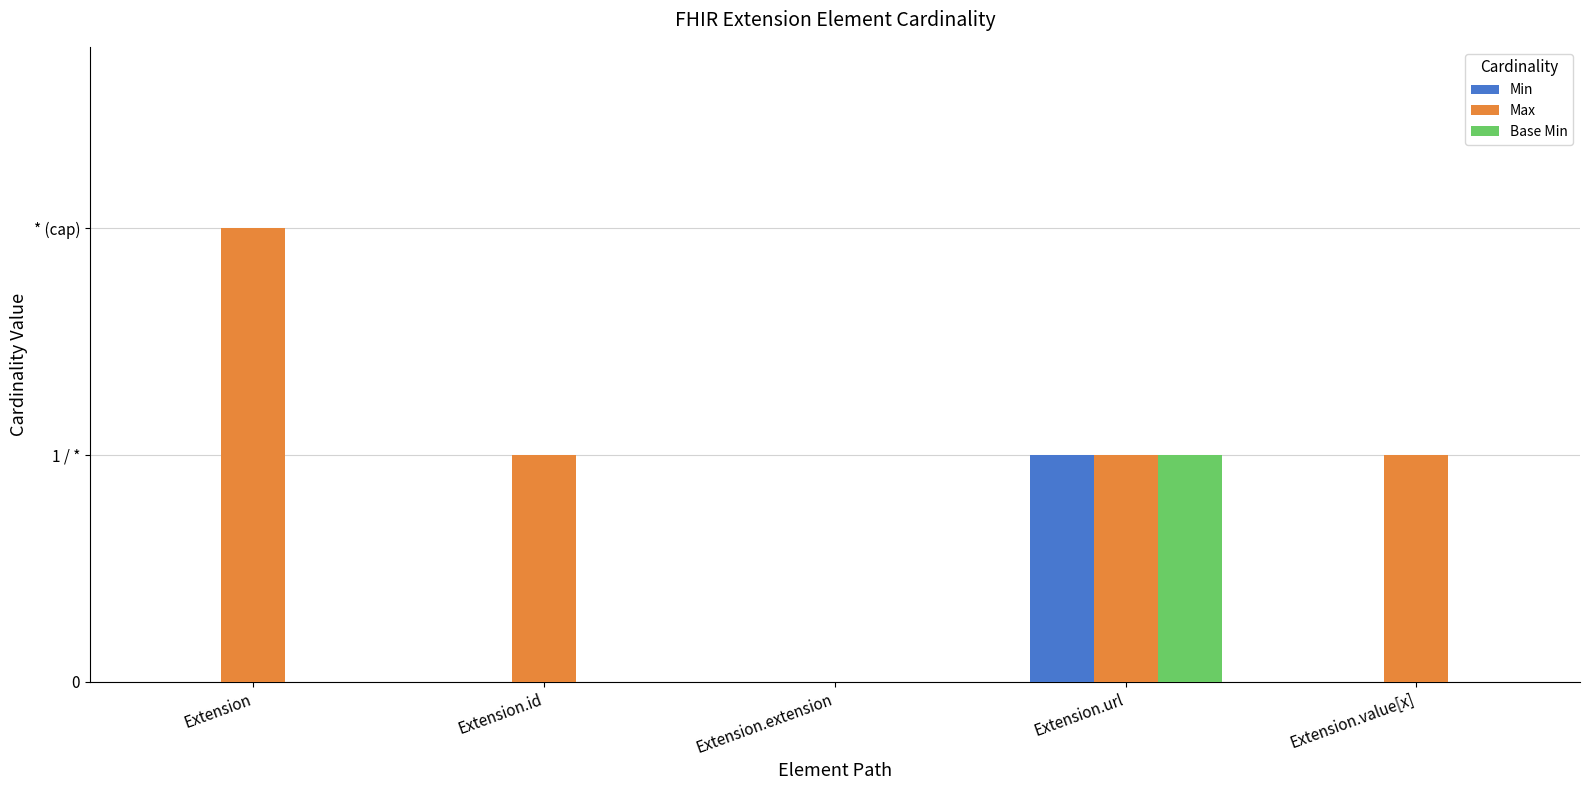

What value does the Base Min series have at Extension.url?

1